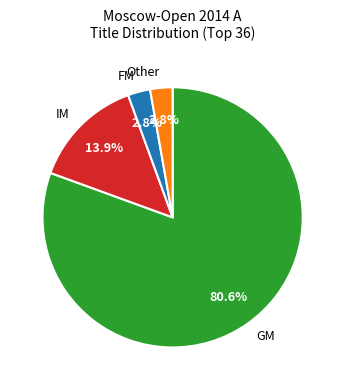

Is the sum of IM and Other greater than half?

No